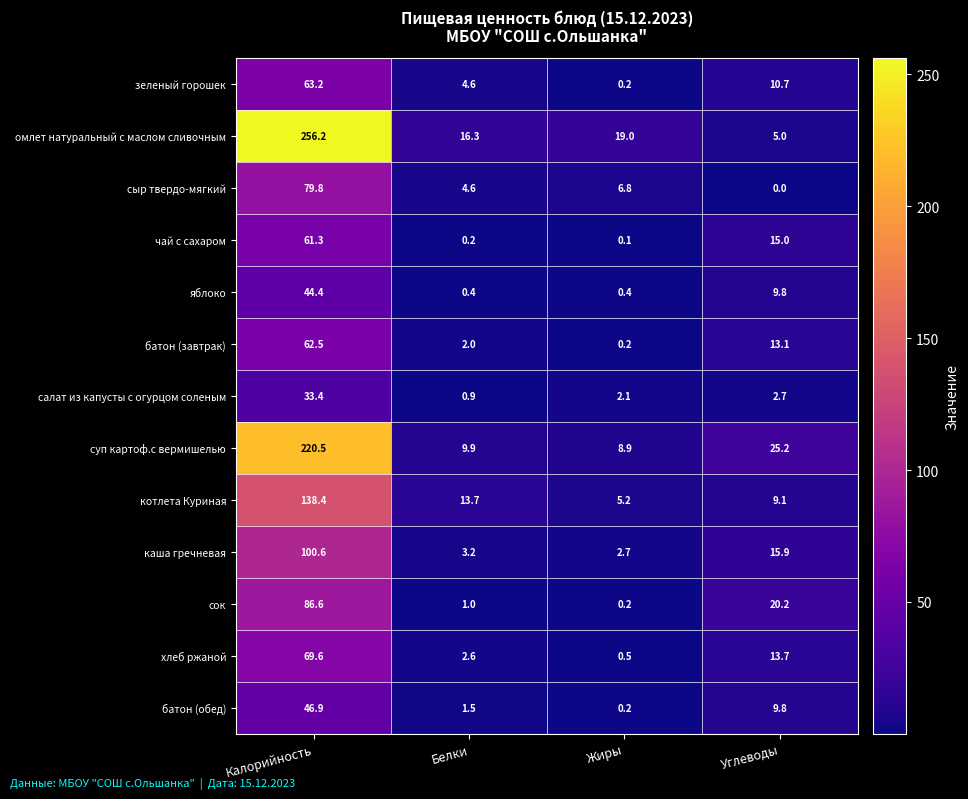

At Калорийность, list the series in order from smallest to largest.

салат из капусты с огурцом соленым, яблоко, батон (обед), чай с сахаром, батон (завтрак), зеленый горошек, хлеб ржаной, сыр твердо-мягкий, сок, каша гречневая, котлета Куриная, суп картоф.с вермишелью, омлет натуральный с маслом сливочным